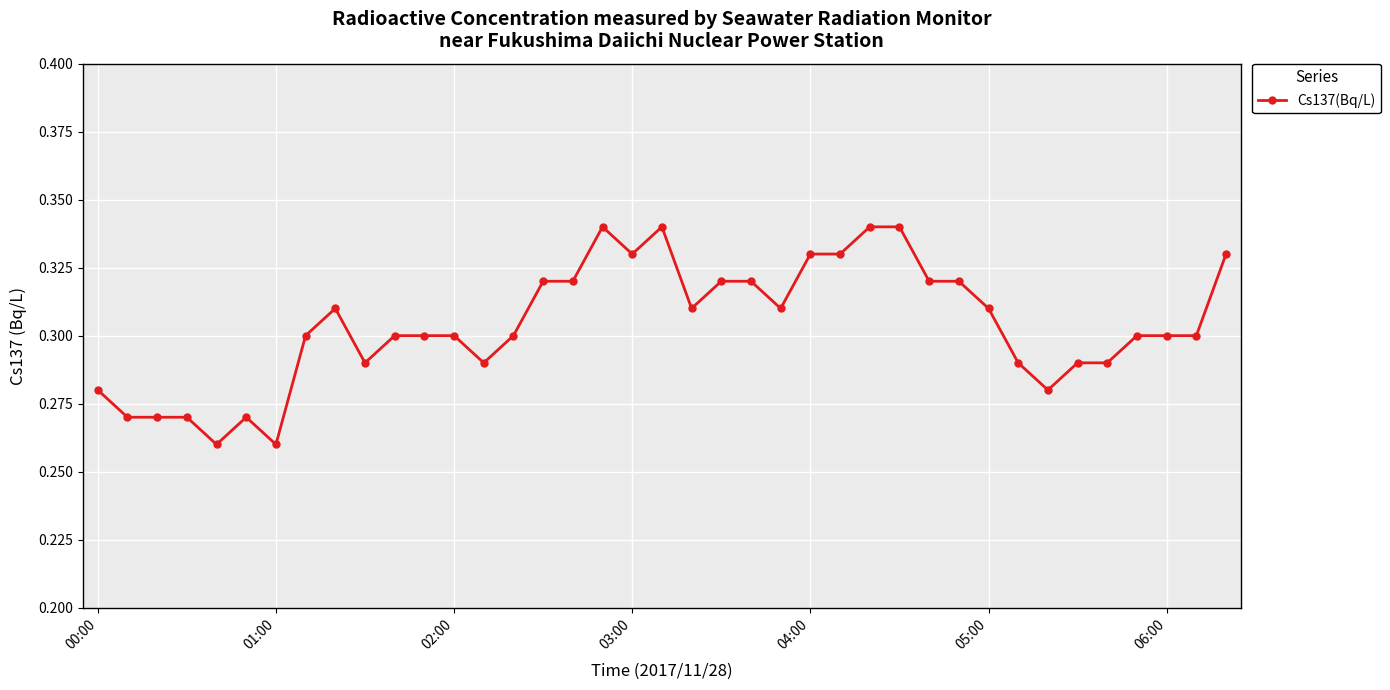

How many values are between 0 and 1?

39